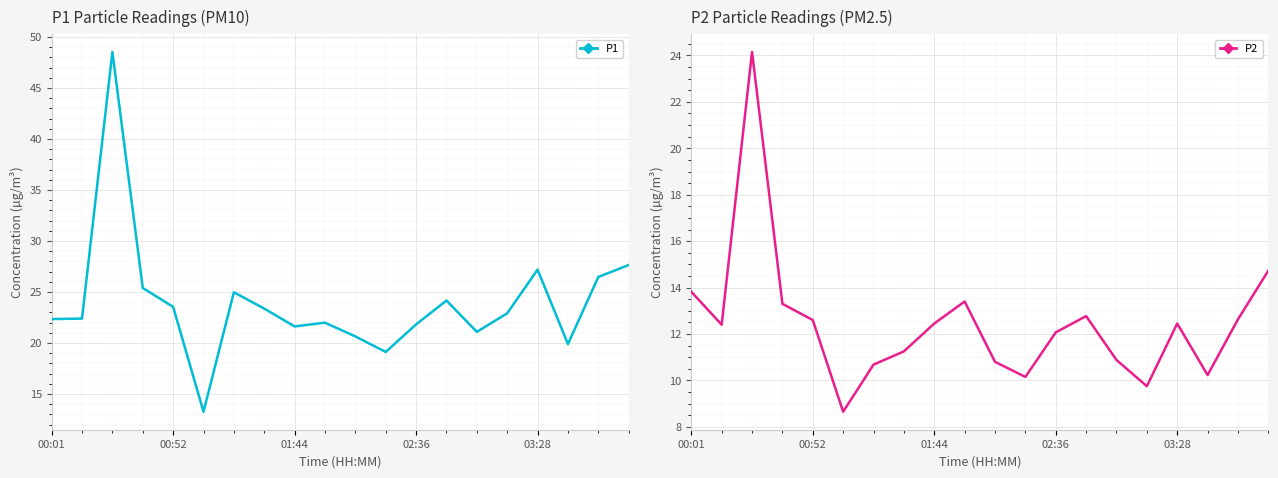

Between 10 and 17, which is larger?

10